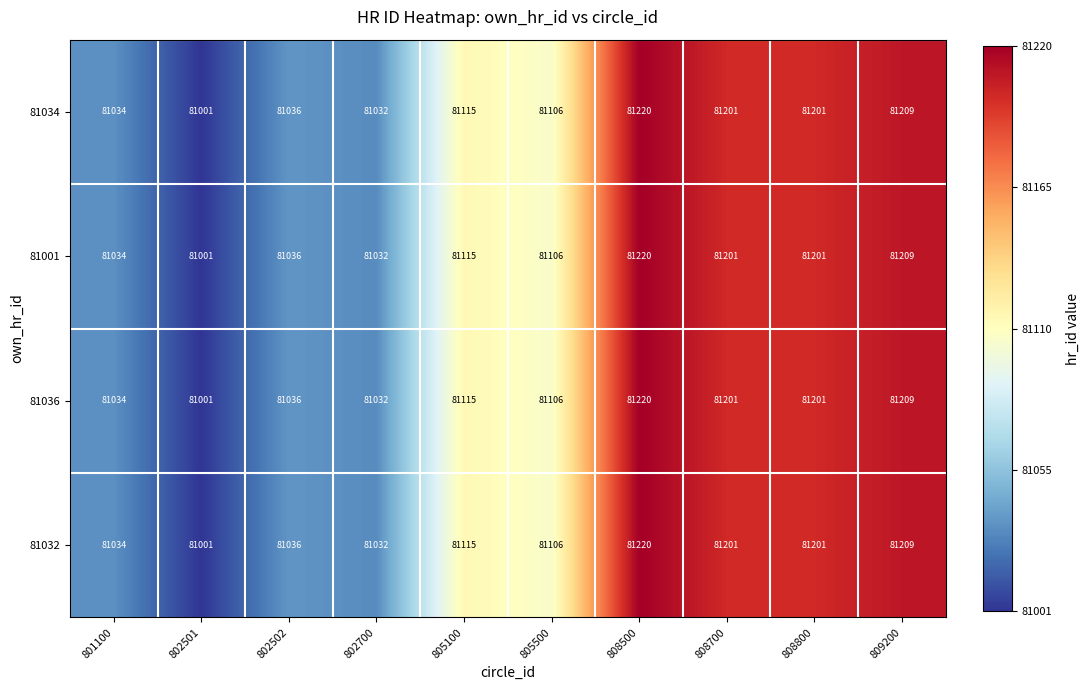

Which label corresponds to the largest value in the chart?

808500